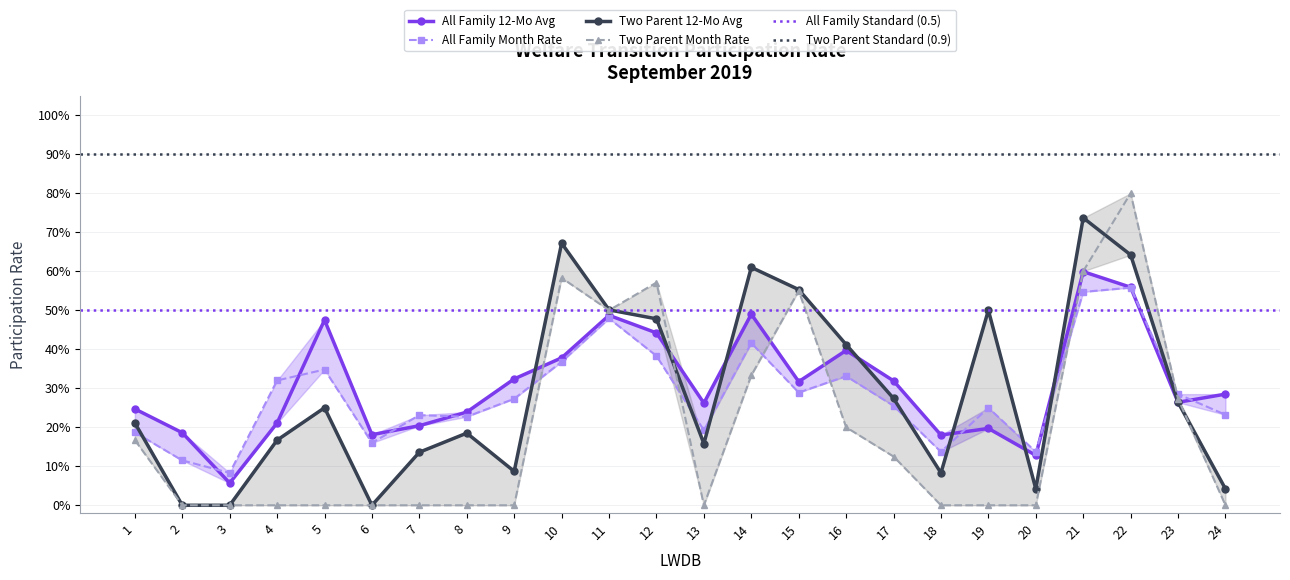

Between which two adjacent categories do All Family 12Mo Avg and All Family Month first intersect?

2 and 3